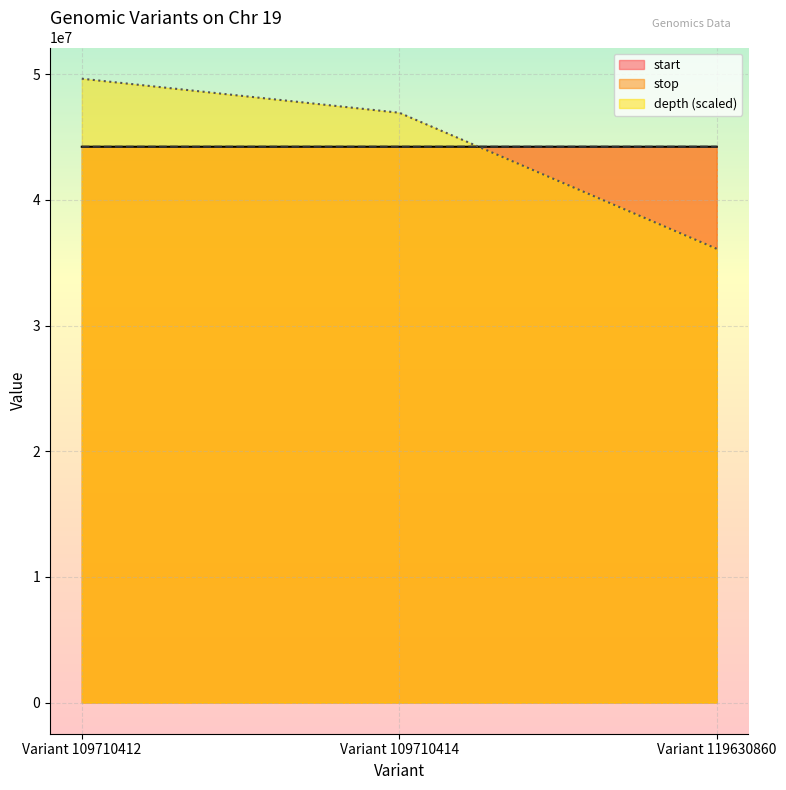

At which category is the sum across all series the highest?

Variant 109710412